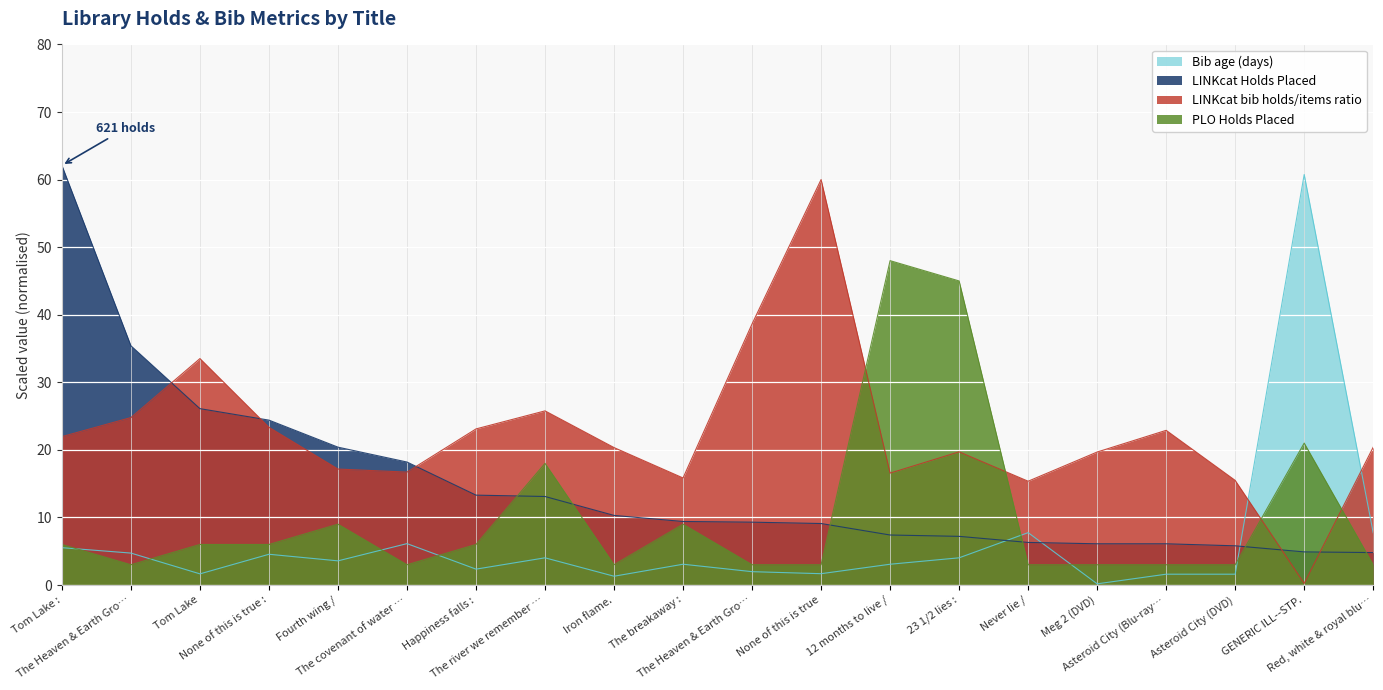

What are all the series names shown in the legend?

Bib age (days), LINKcat Holds Placed, LINKcat bib holds/items ratio, PLO Holds Placed